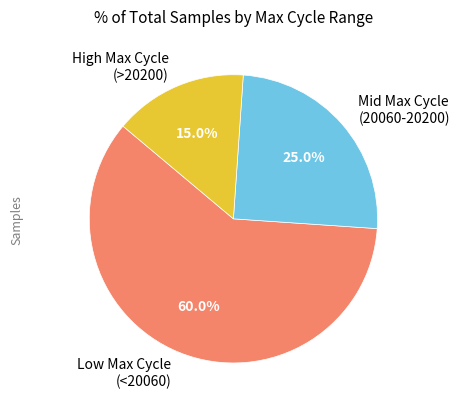

Is there a majority slice in this chart?

Yes